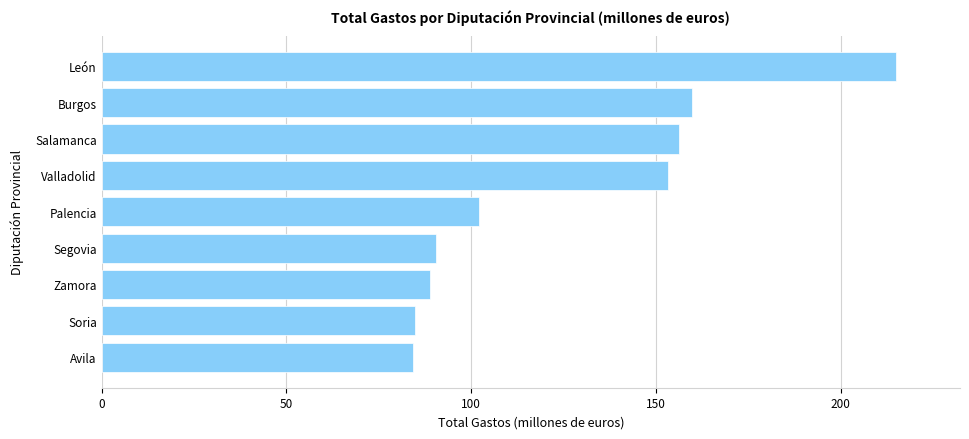

What is the average value?

126.1